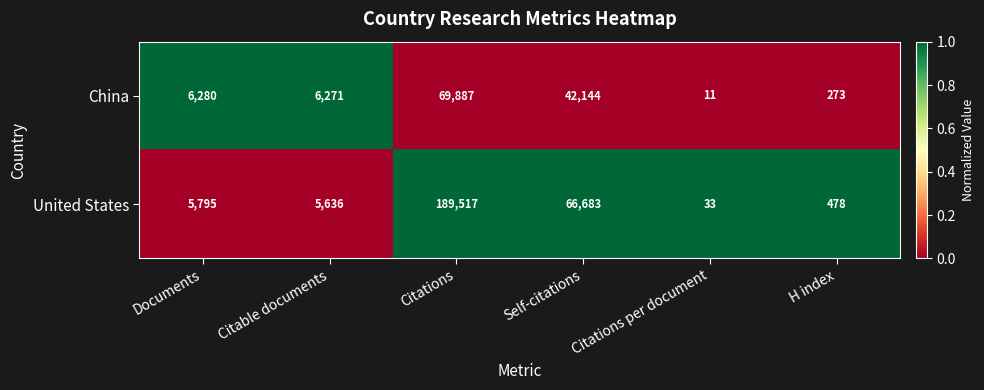

List the series in order of their overall mean, lowest first.

China, United States